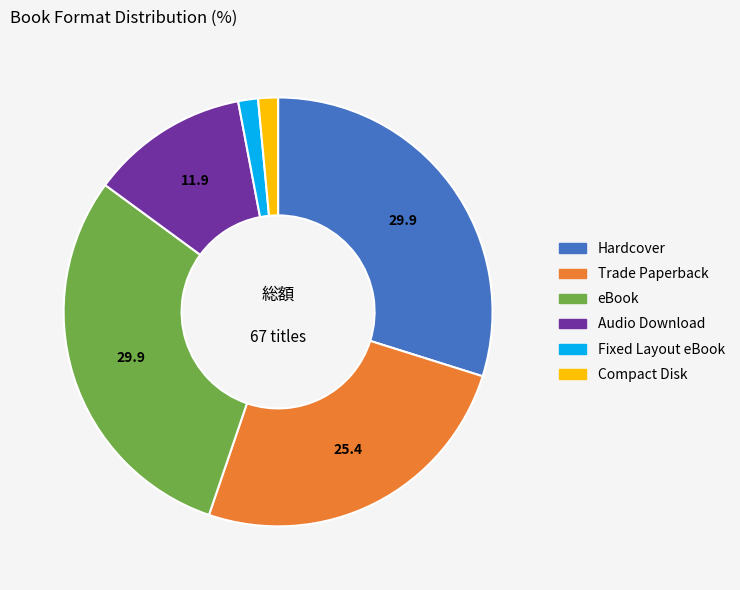

Approximately how many times larger is the value at Hardcover compared to Audio Download?

2.5